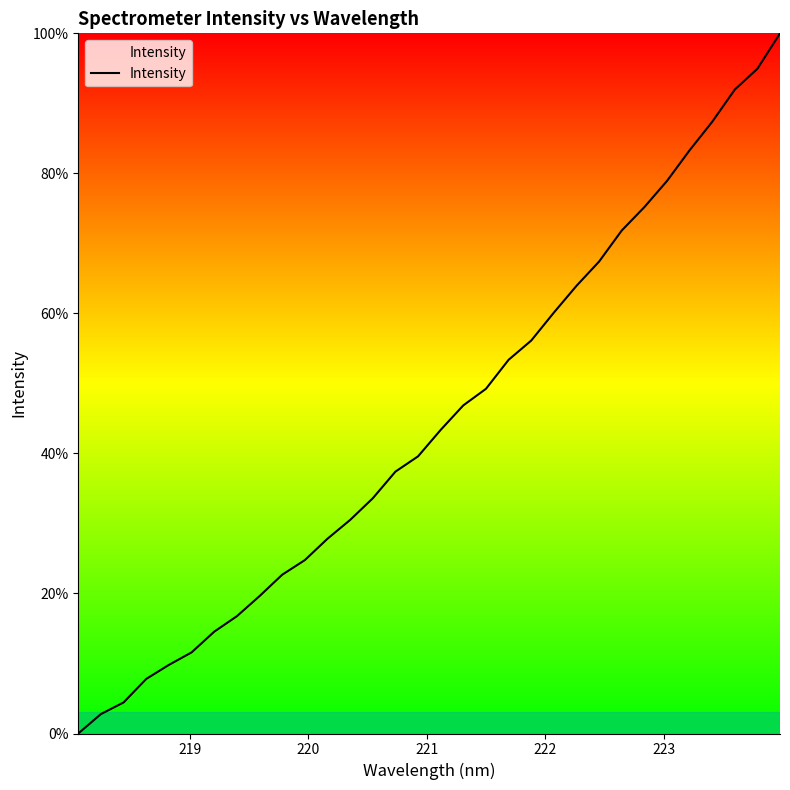

True or false: there are more than 1 points higher than both neighbors.

False